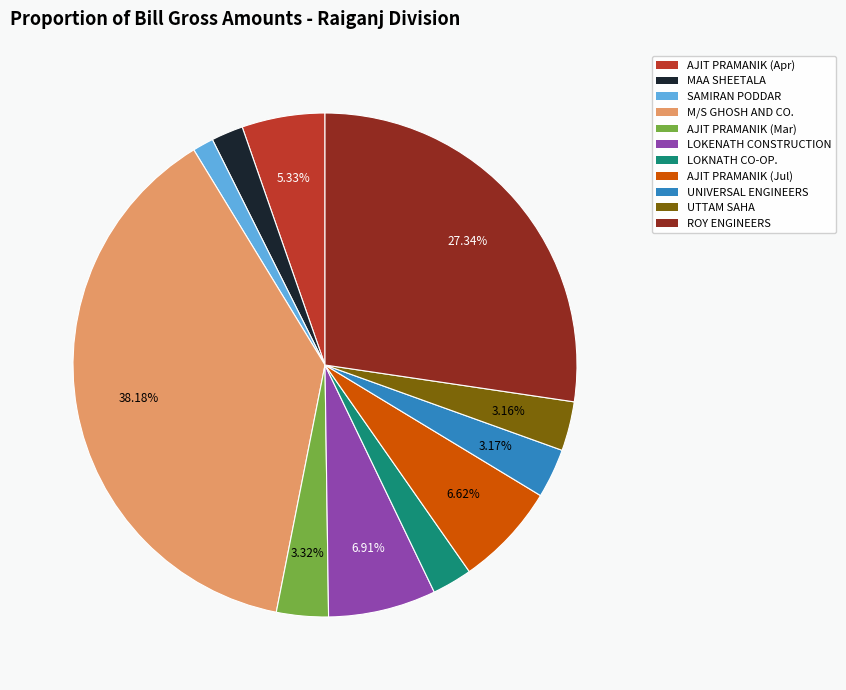

What percentage is the LOKNATH CO-OP. slice, to the nearest percent?

3%